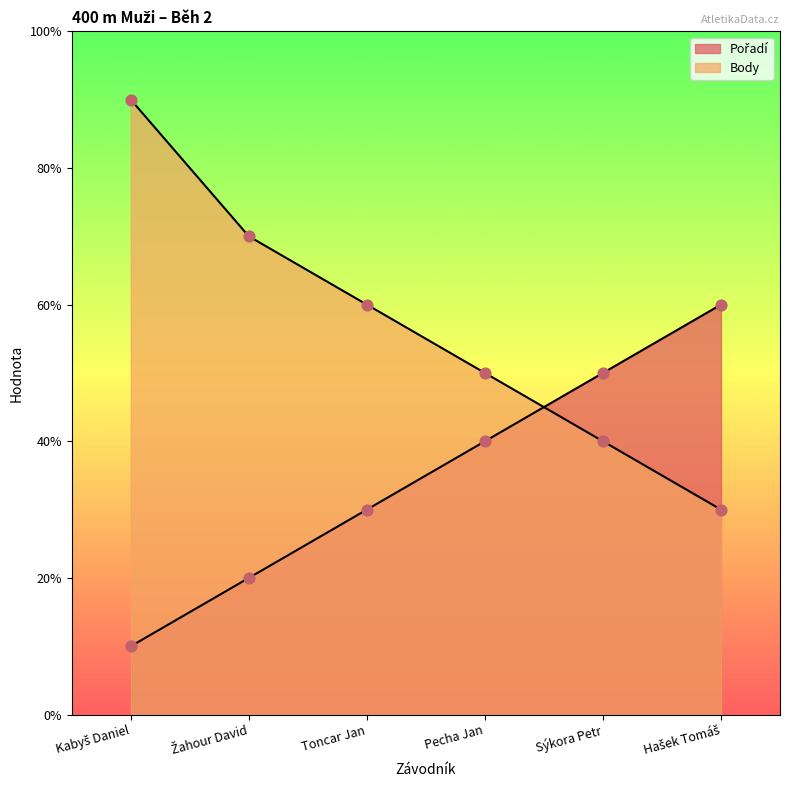

What is the total value across all series at Žahour David?

9